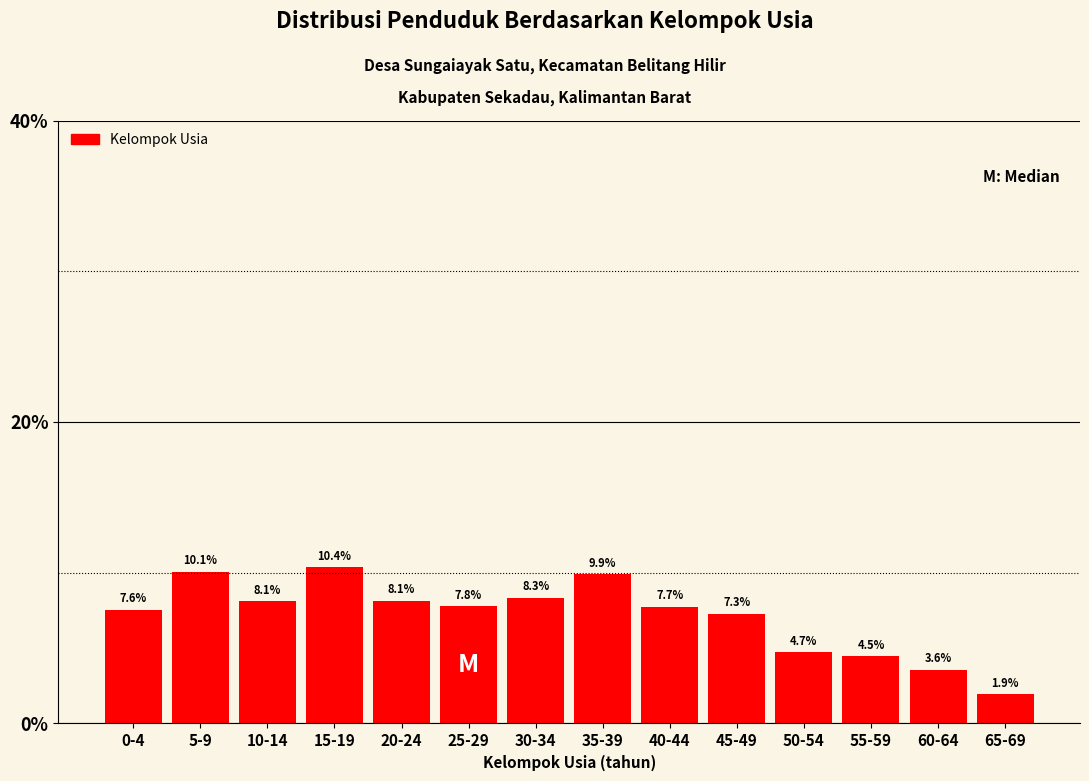

Reading right to left, transcribe all the data shown in this chart.

65-69=1.9	60-64=3.6	55-59=4.5	50-54=4.7	45-49=7.3	40-44=7.7	35-39=9.9	30-34=8.3	25-29=7.8	20-24=8.1	15-19=10.4	10-14=8.1	5-9=10.1	0-4=7.6